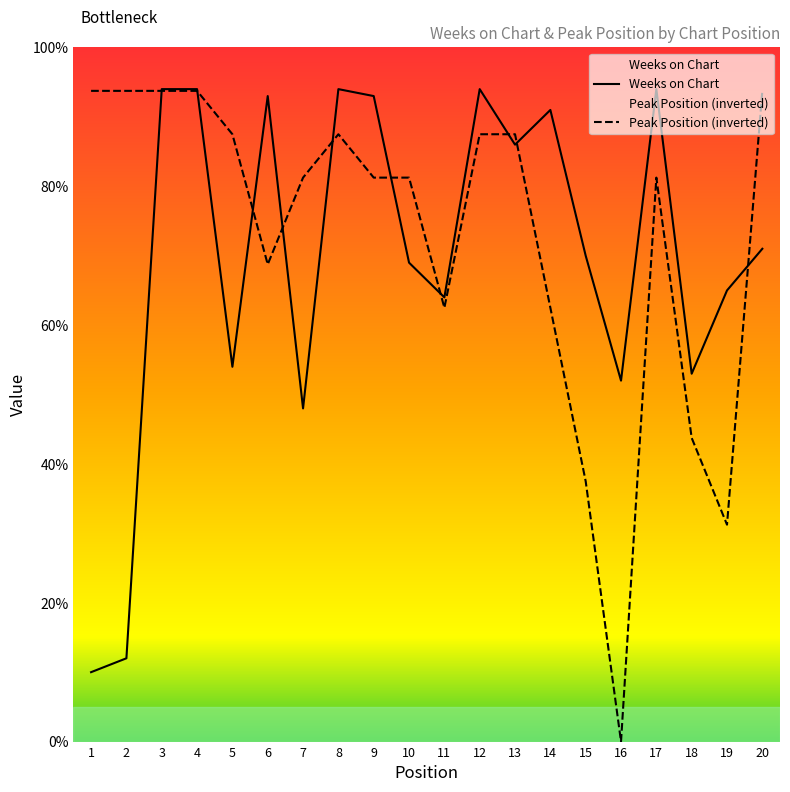

What is the difference between the highest and lowest values at 20?

22.8